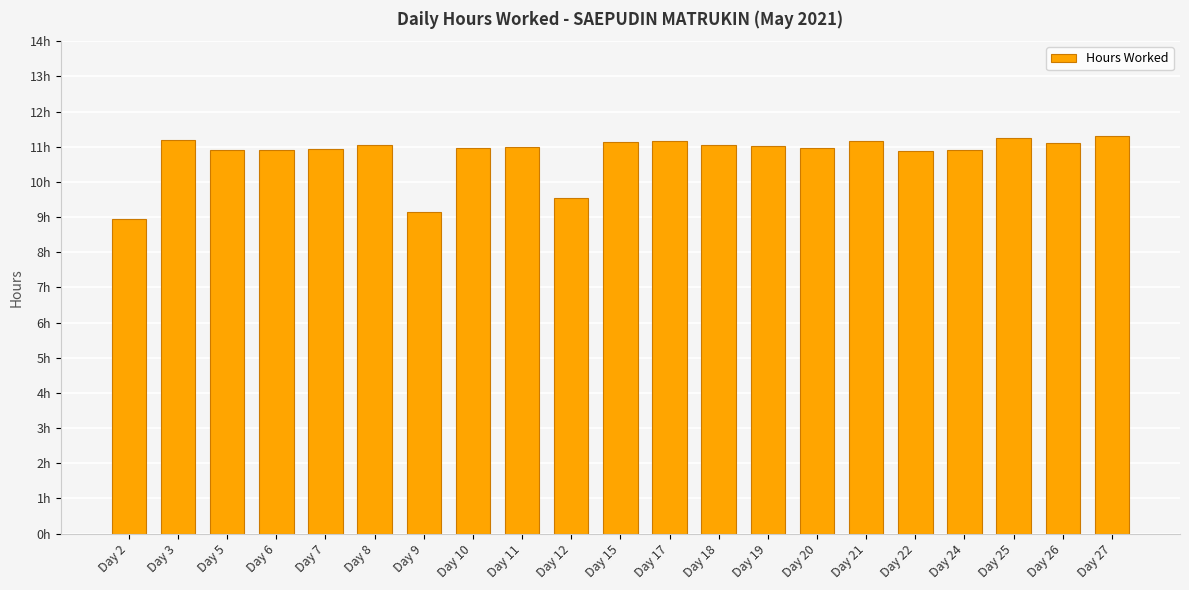

True or false: the data shows 11.1 at Day 15.

True